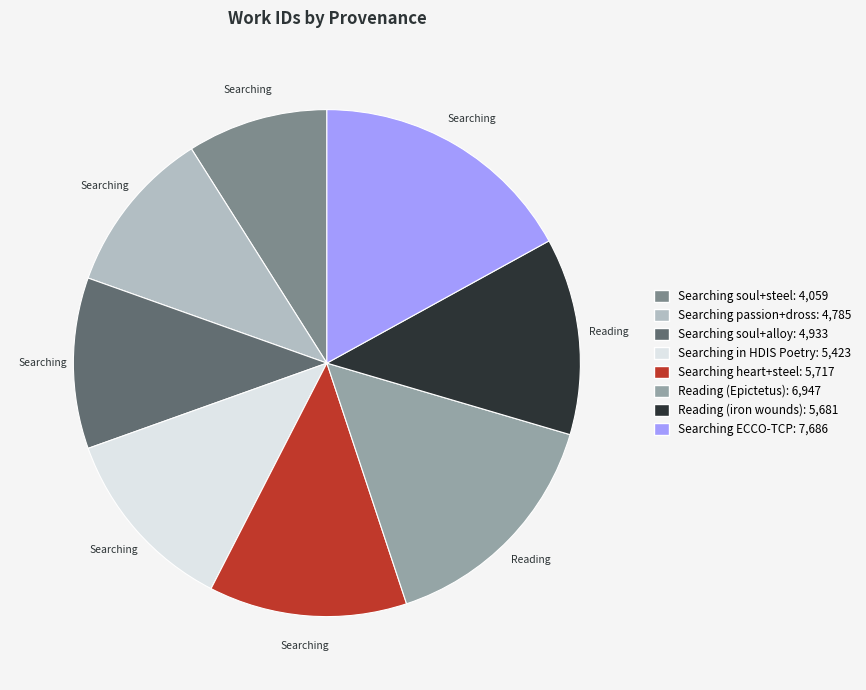

Approximately how many times larger is the value at Searching ECCO-TCP compared to Searching passion+dross?

1.6